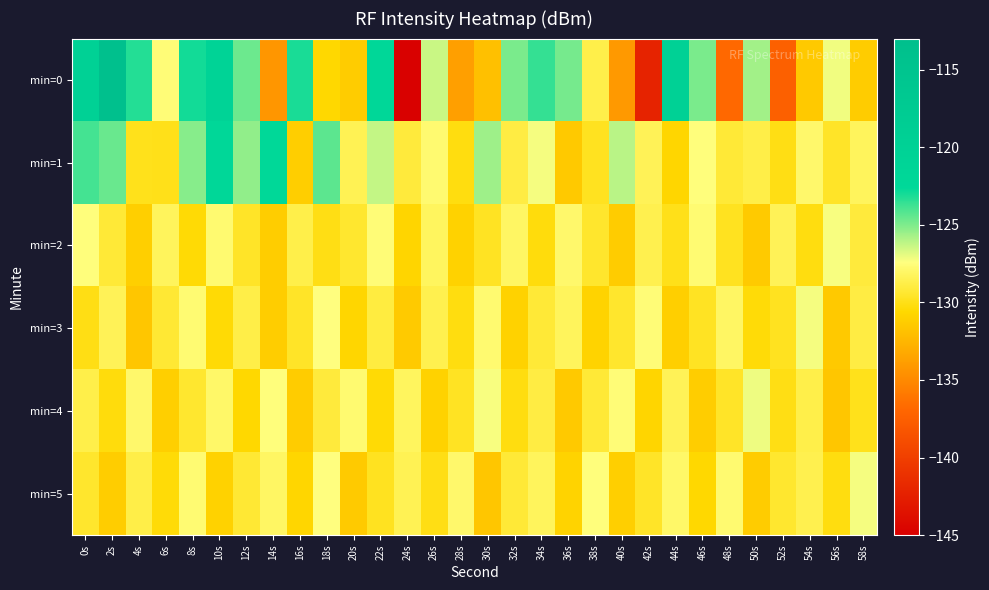

How many distinct data groups are displayed?

6